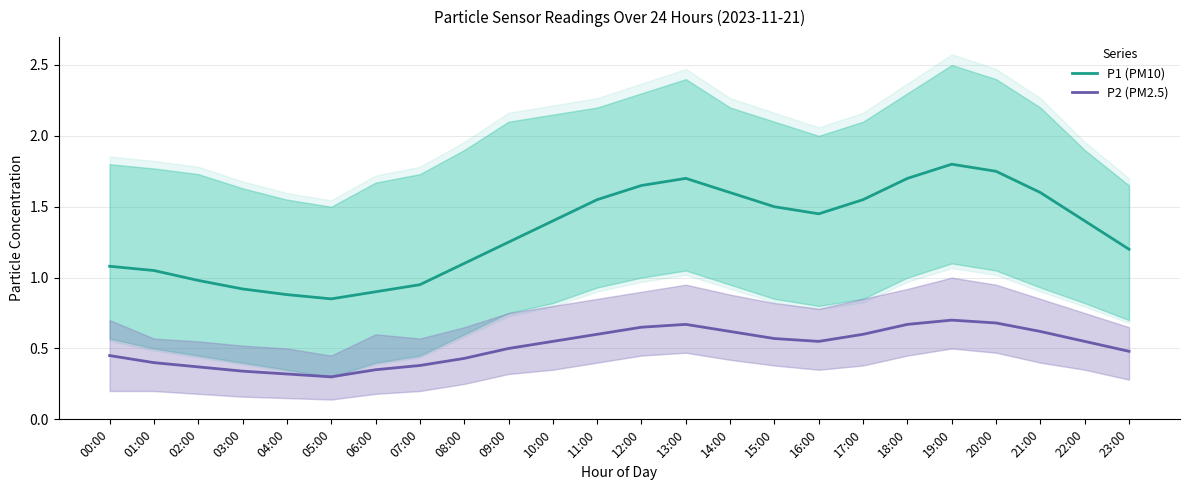

Which series has the widest spread of values?

P1 (PM10)